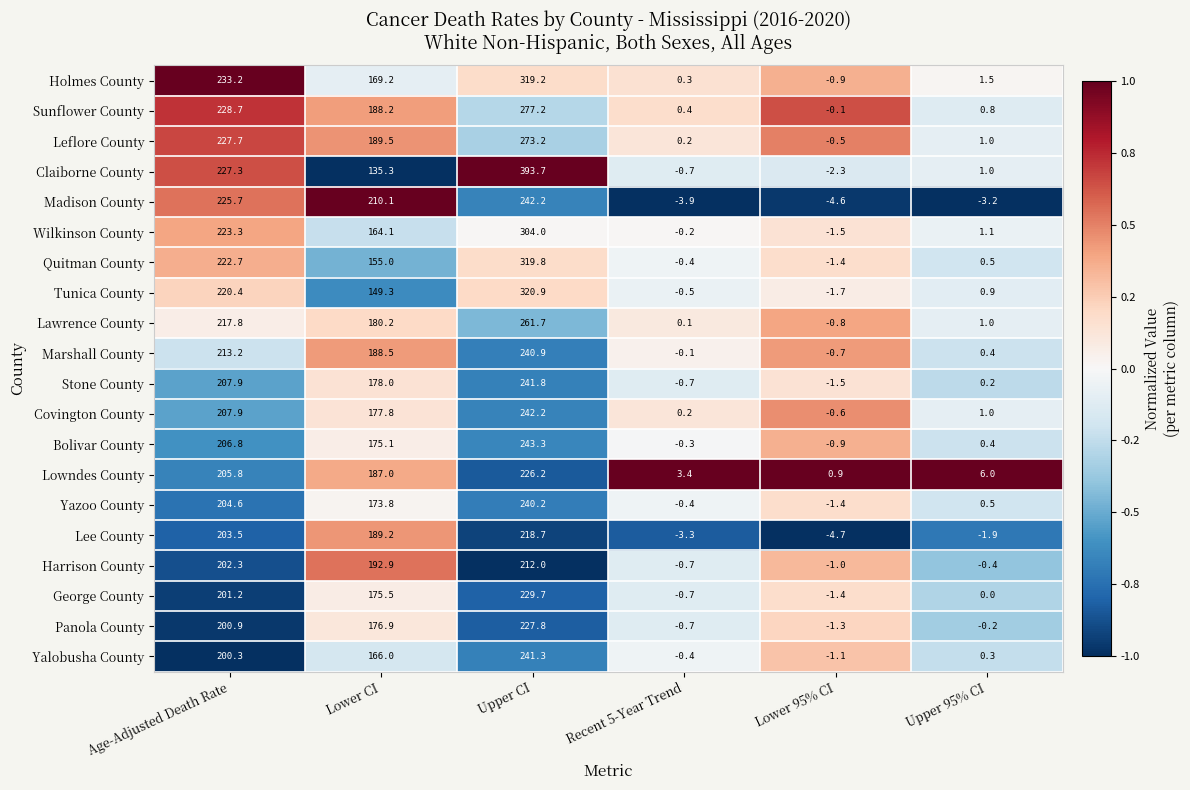

How many values in Leflore County are below zero?

1